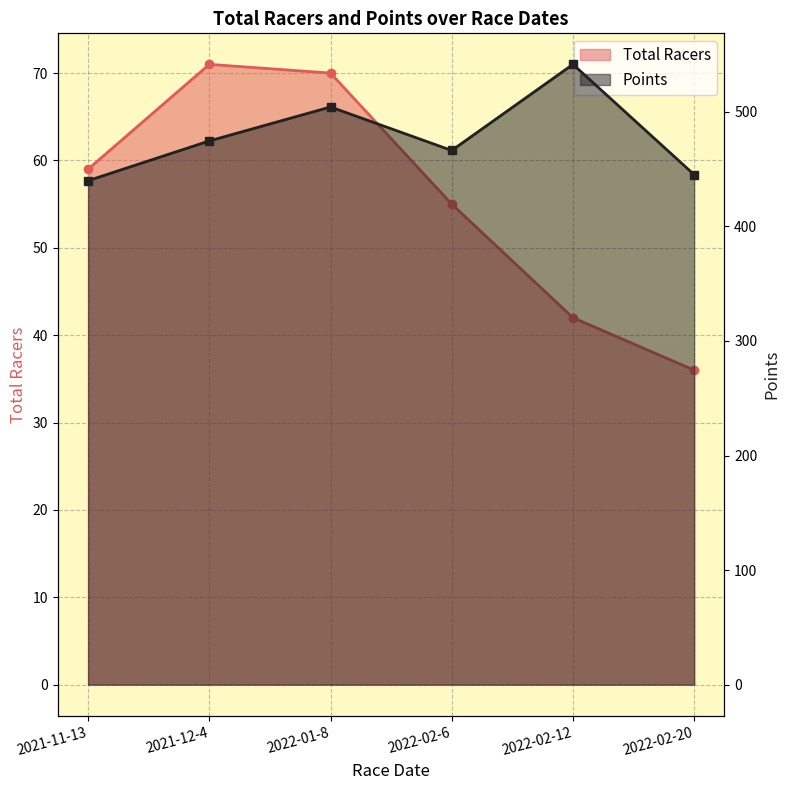

Is it true that Total Racers equals 37.6 at 2022-01-8?

False